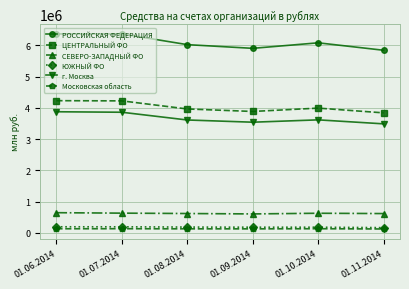

What is the sum of the г. Москва values at 01.08.2014 and 01.07.2014?

7471394